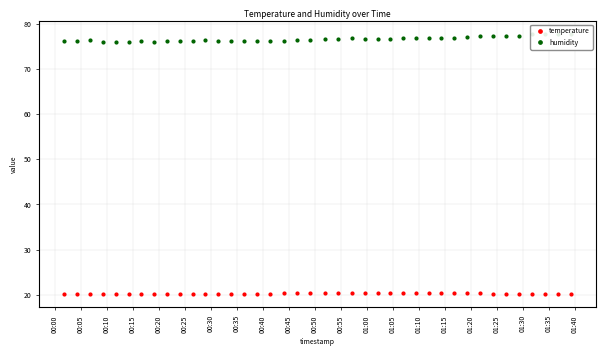

In humidity, how many points are lower than both neighbors (excluding endpoints)?

11